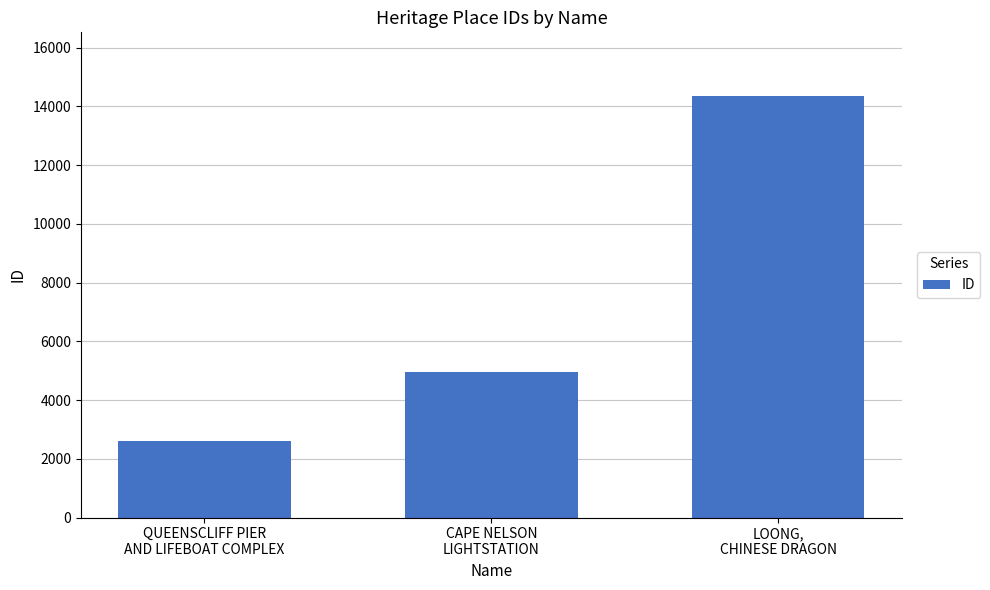

What is the difference between the maximum and minimum values?

11767